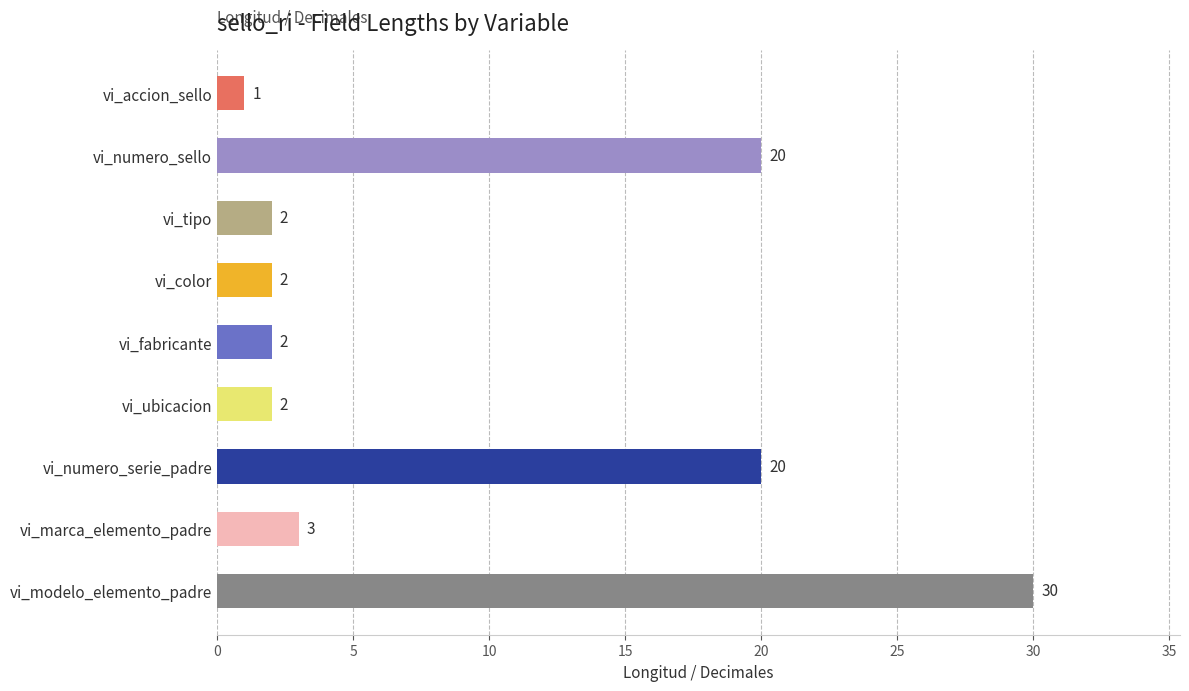

Reading bottom to top, what are all the values shown in this chart?

30	3	20	2	2	2	2	20	1